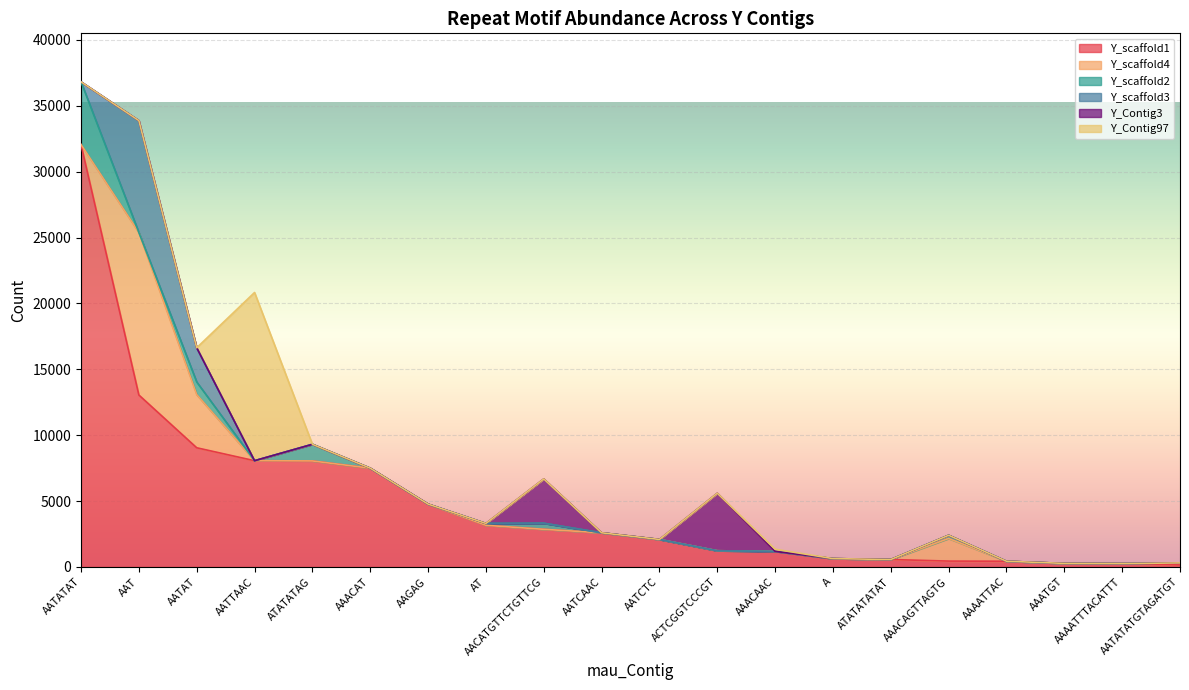

What is the maximum value shown in the chart?

32062